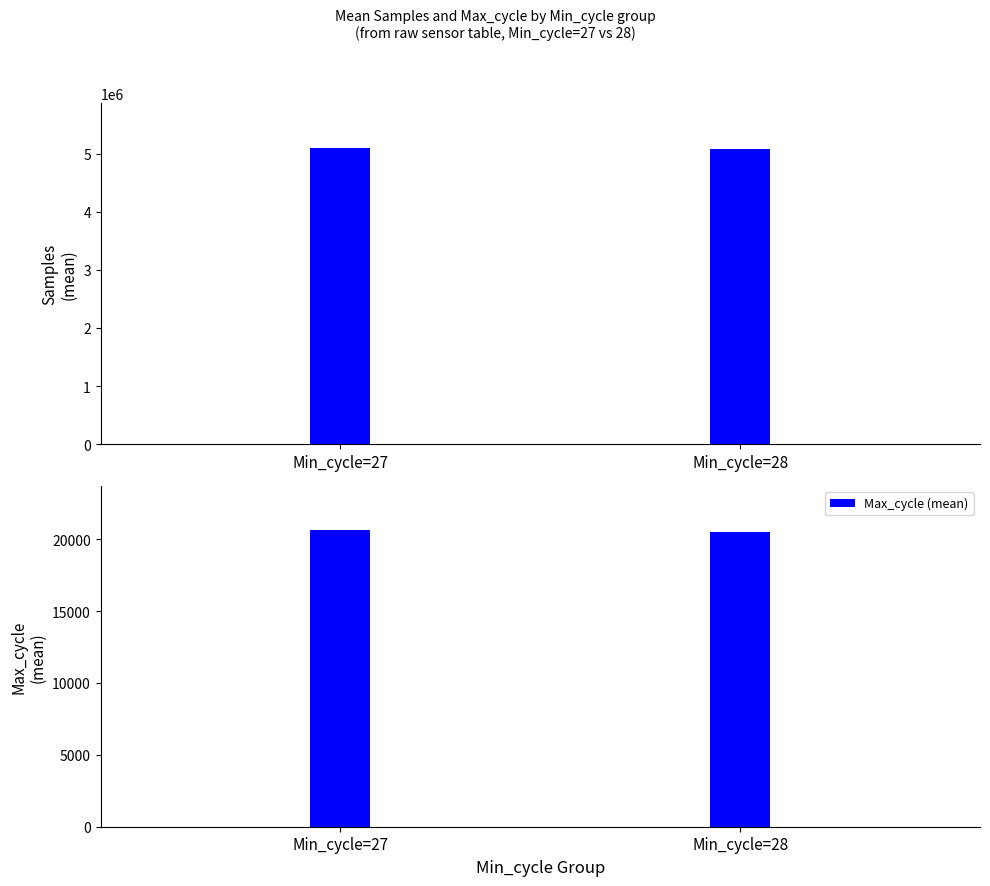

The value of Max_cycle (mean) at Min_cycle=28 is 20532.4. True or false?

True